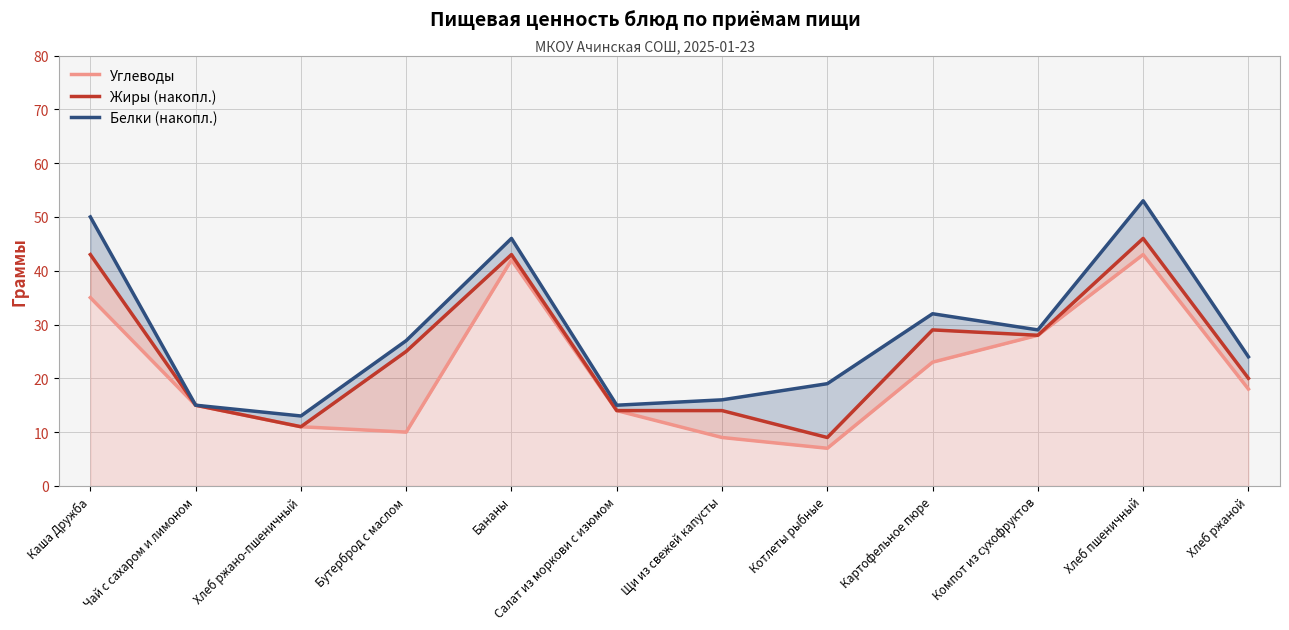

What is the spread (max minus min) of values at Котлеты рыбные?

12